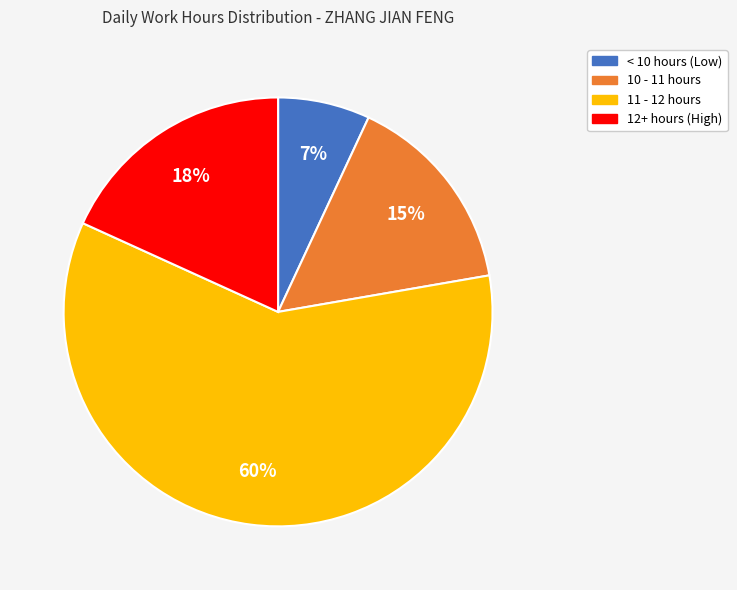

To the nearest percent, what is the difference between the largest and smallest slice percentages?

53%